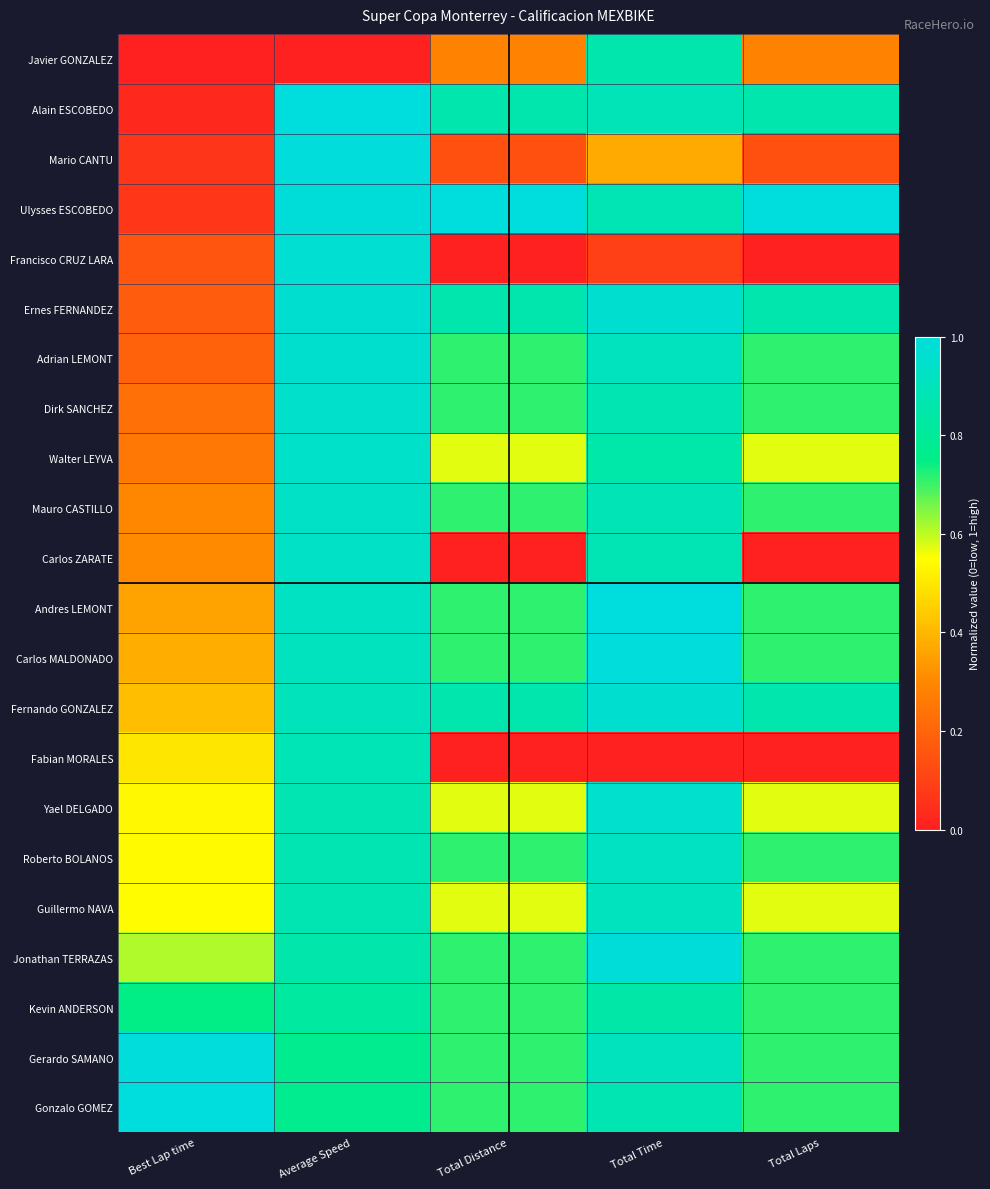

Between Total Distance and Total Laps, which is larger?

Total Laps